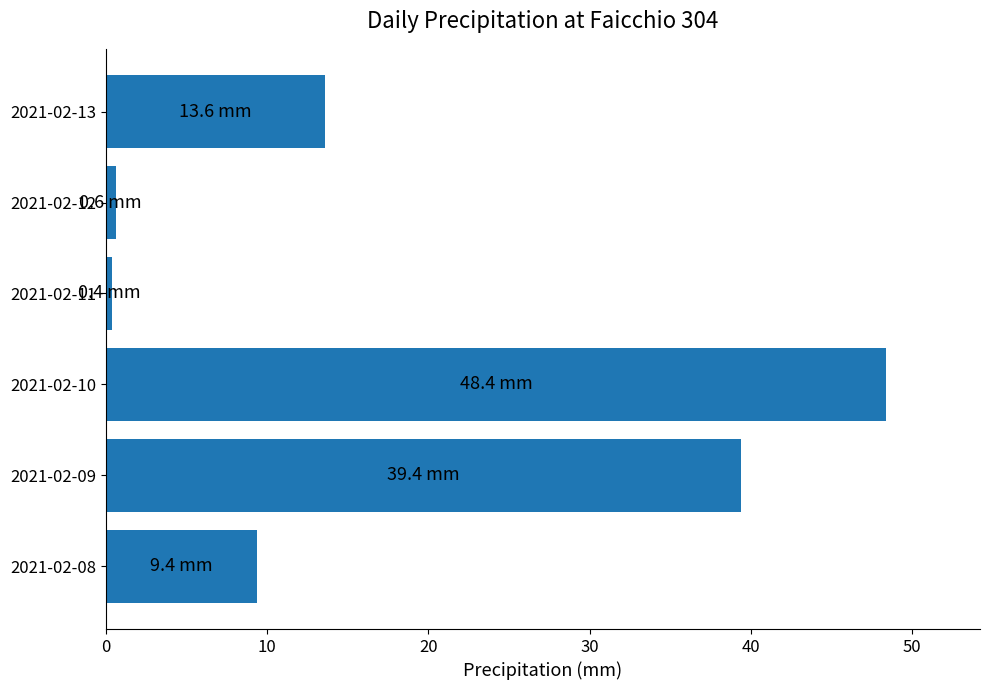

What is the sum of the values at 2021-02-08 and 2021-02-10?

57.8